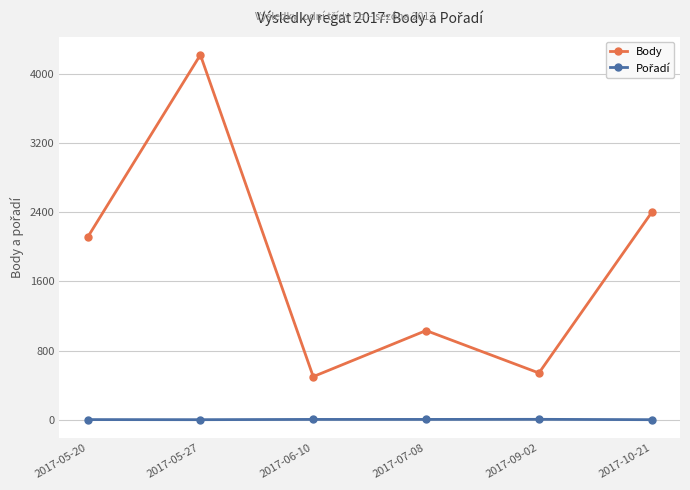

What is the difference between the second highest and second lowest values in the Body series?

1859